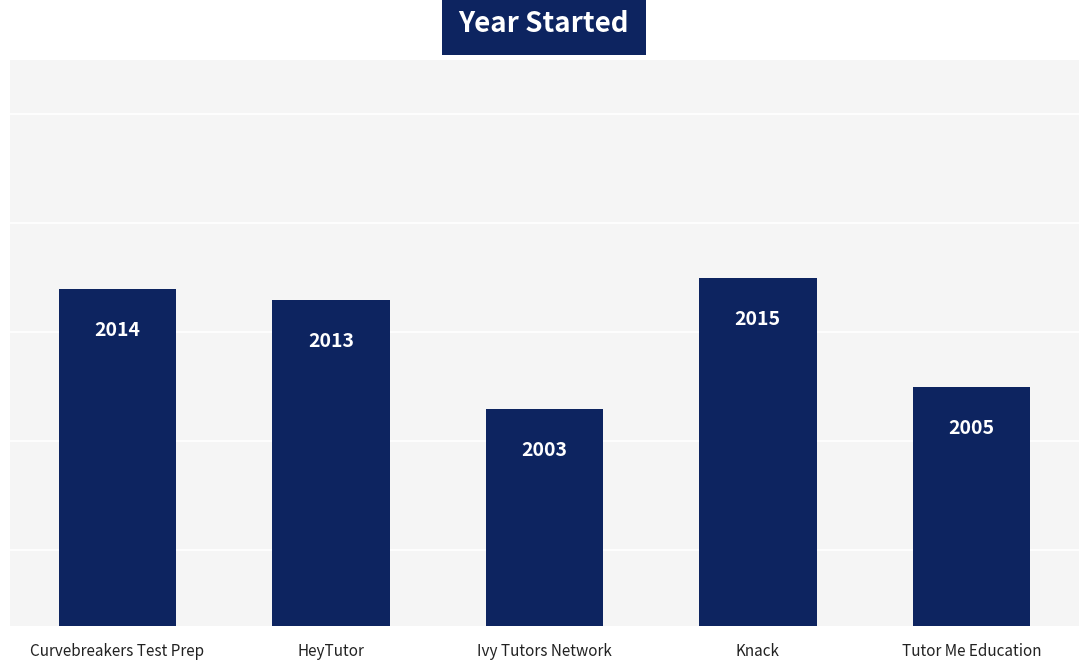

Reading left to right, transcribe all the data shown in this chart.

Curvebreakers Test Prep=2014	HeyTutor=2013	Ivy Tutors Network=2003	Knack=2015	Tutor Me Education=2005